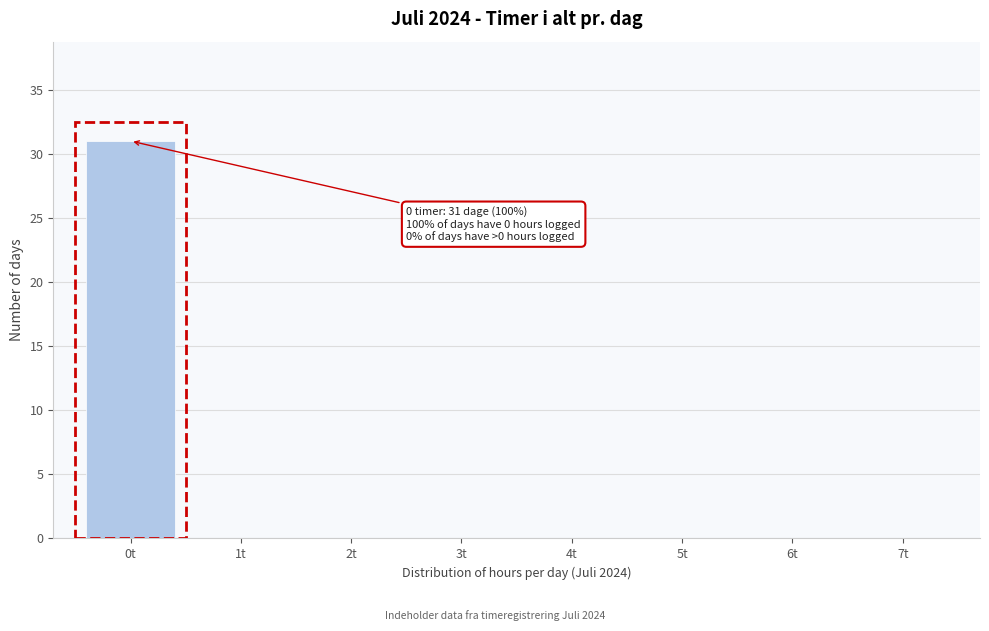

Reading left to right, extract all data points from this chart.

0t=31	1t=0	2t=0	3t=0	4t=0	5t=0	6t=0	7t=0